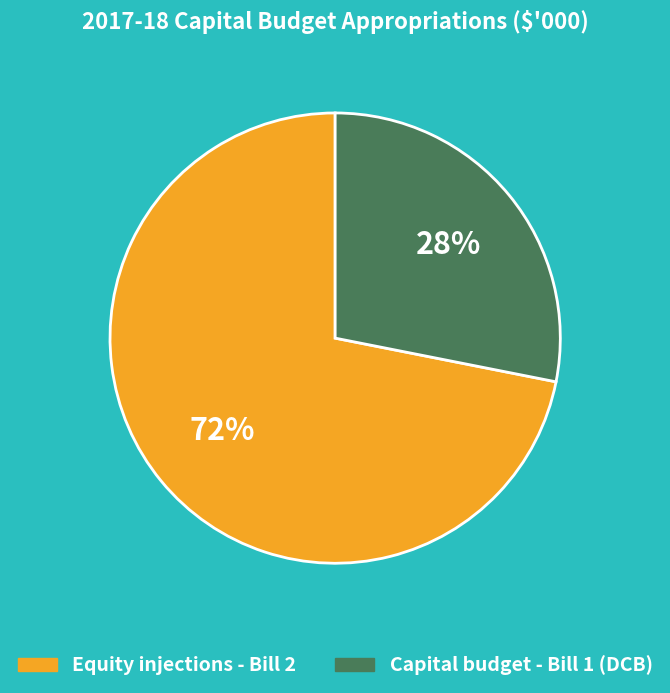

Do Equity injections - Bill 2 and Capital budget - Bill 1 (DCB) together represent more than half of the pie?

Yes